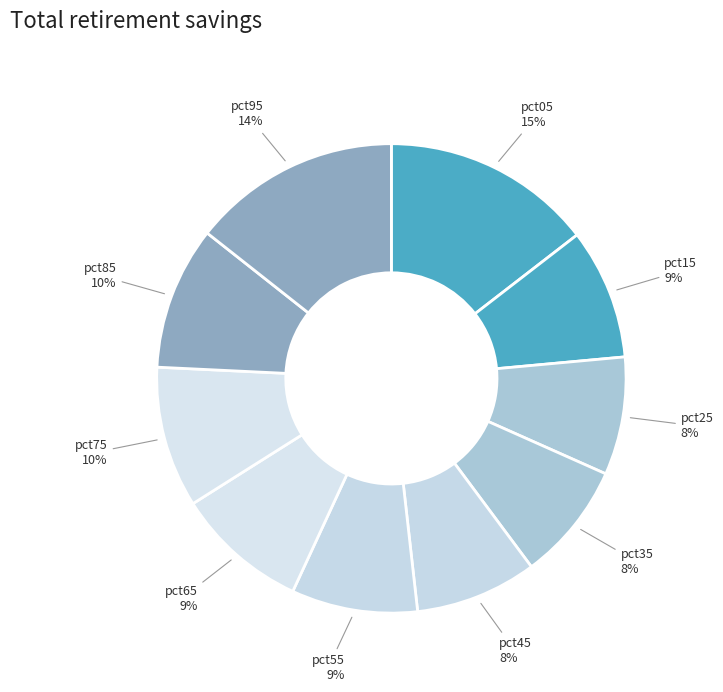

Between pct95 and pct75, which is larger?

pct95